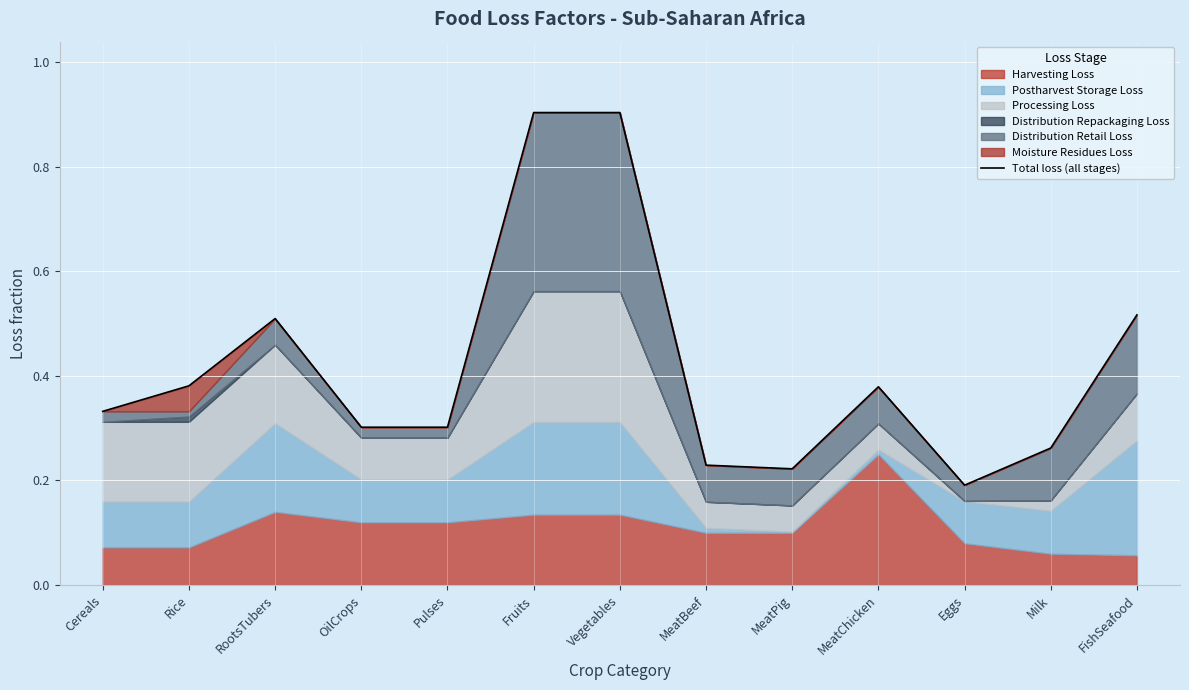

Read the value at MeatBeef.

0.2